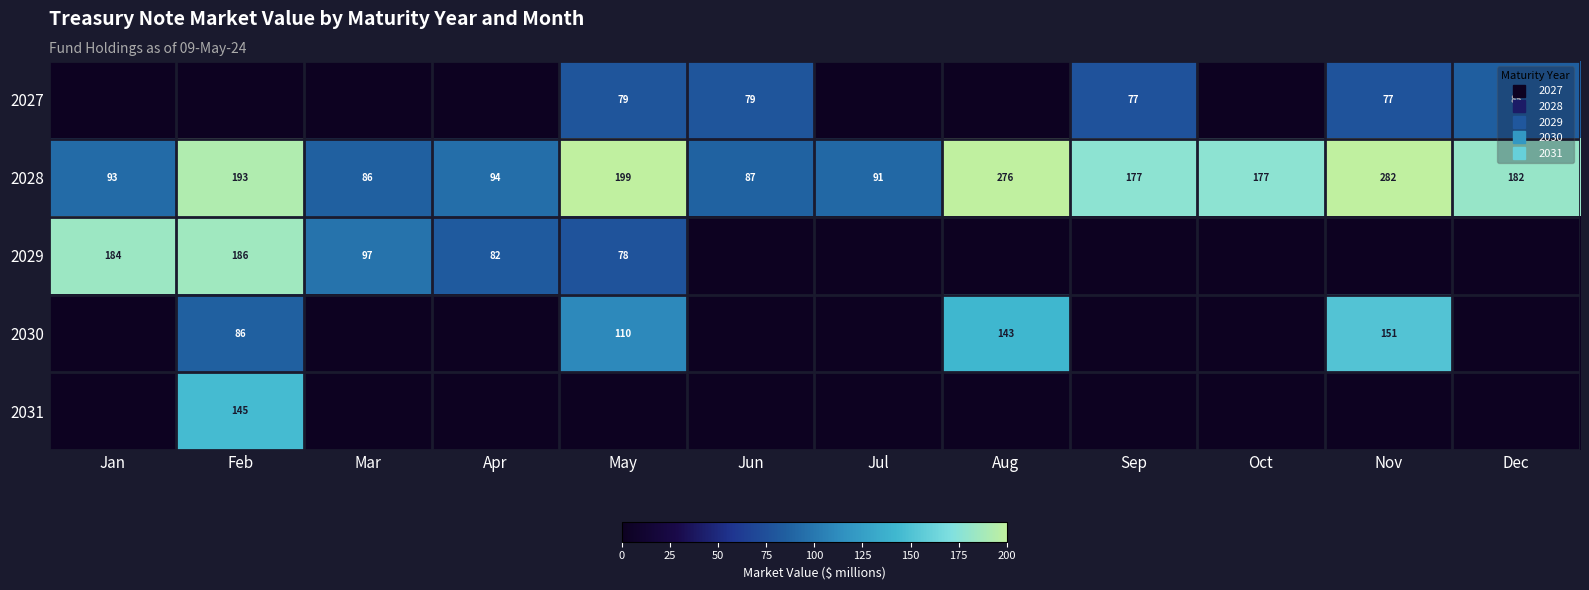

Which series has the largest total across all categories?

2028